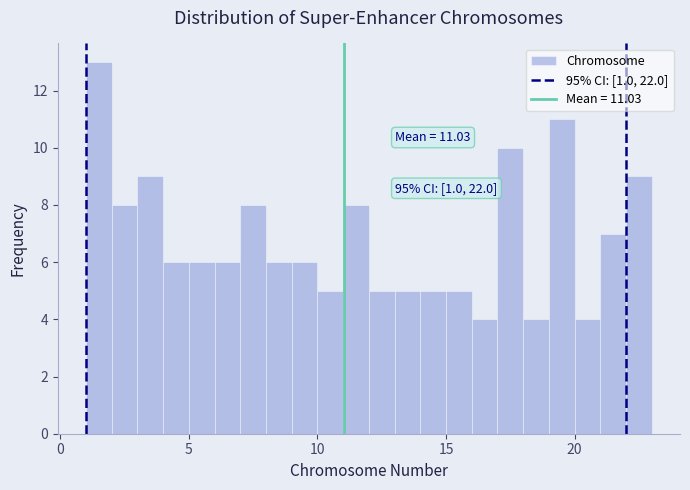

Around what value on the x-axis is the tallest bar? Give the approximate position of its centre, as read against the axis.

1.5